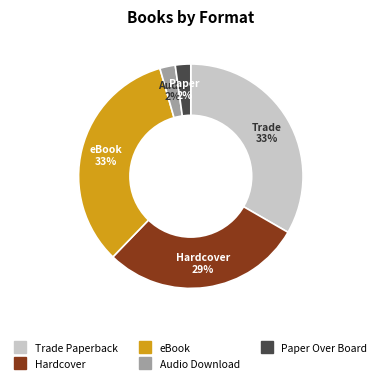

The Trade Paperback slice represents 22% of the pie. True or false?

False